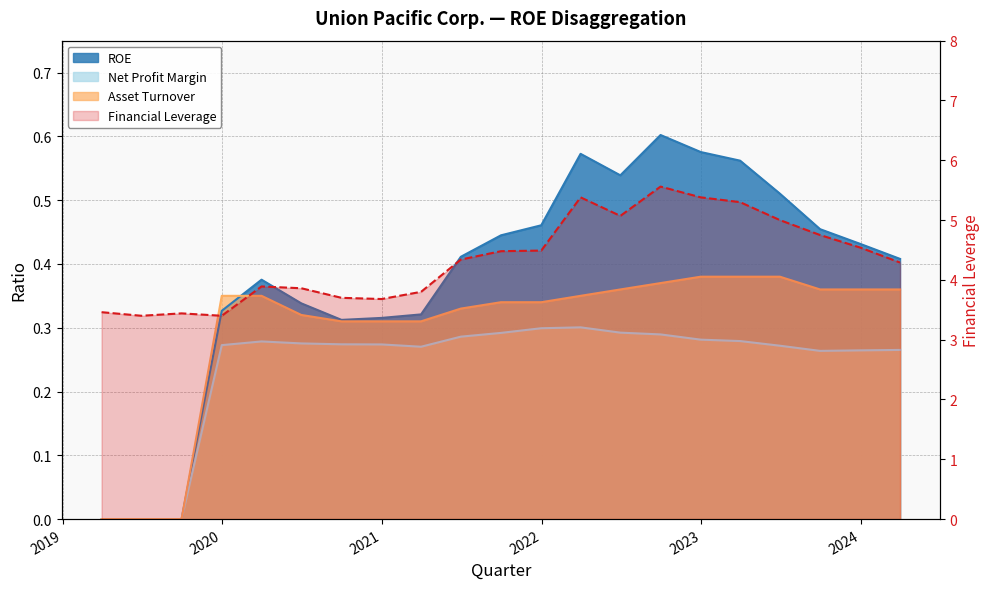

Is the value of Net Profit Margin at 2022-06-30 greater than the value of Financial Leverage at 2022-12-31?

No